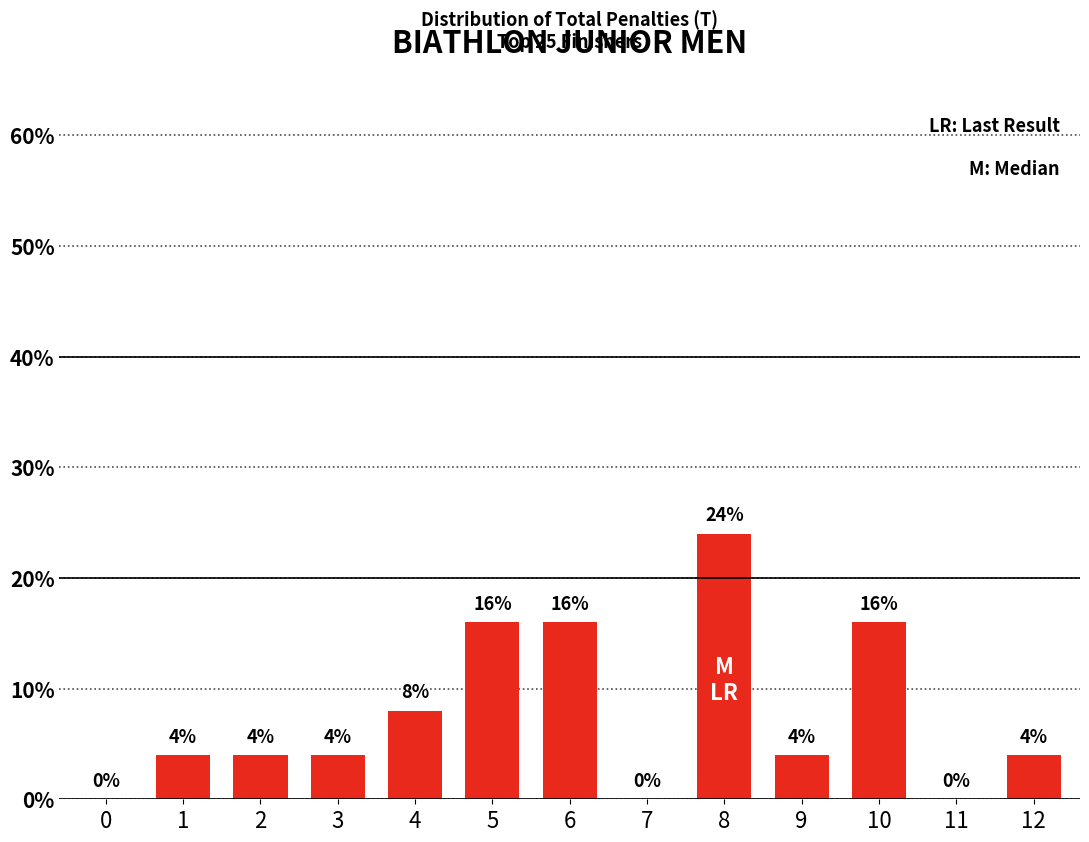

What is the sum of the values at 8 and 4?

0.3